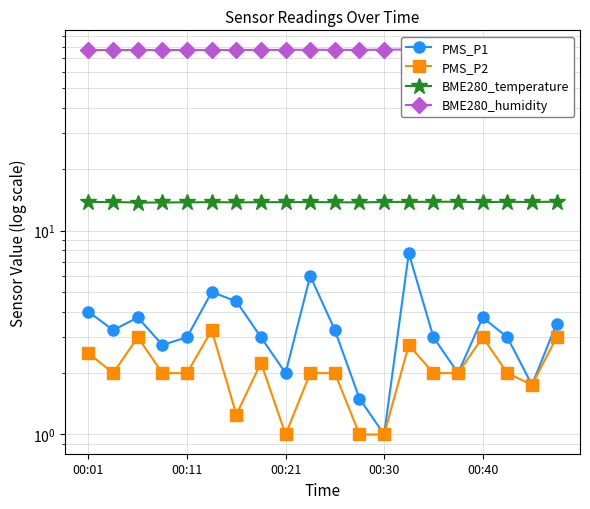

How many data points in BME280_humidity are above 77?

13